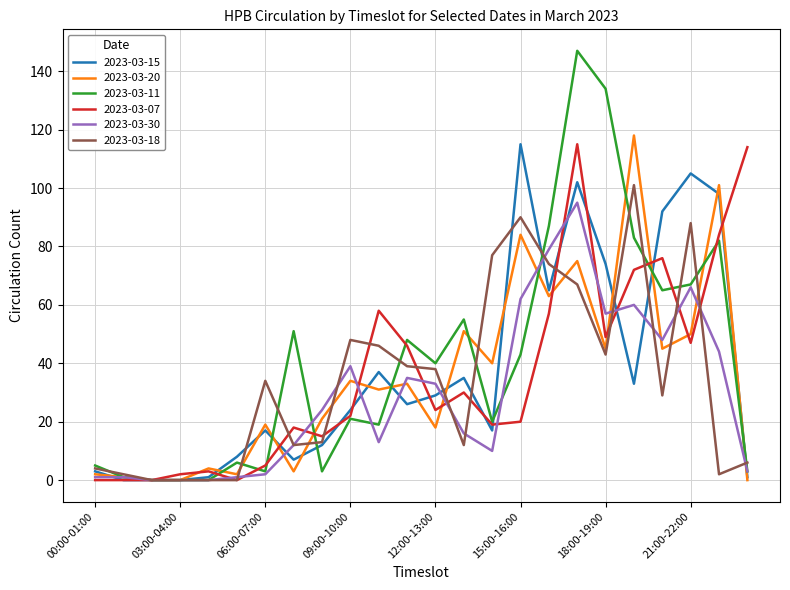

What are all the series names shown in the legend?

2023-03-15, 2023-03-20, 2023-03-11, 2023-03-07, 2023-03-30, 2023-03-18